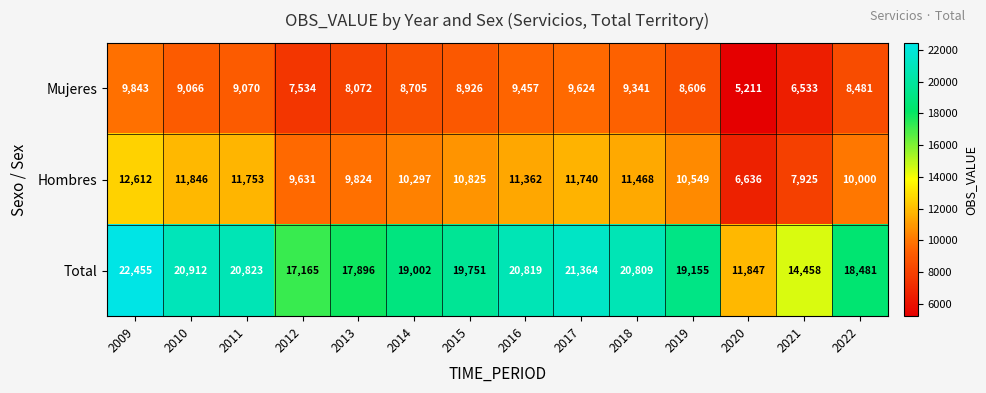

At how many categories does at least one series exceed 7533?

14